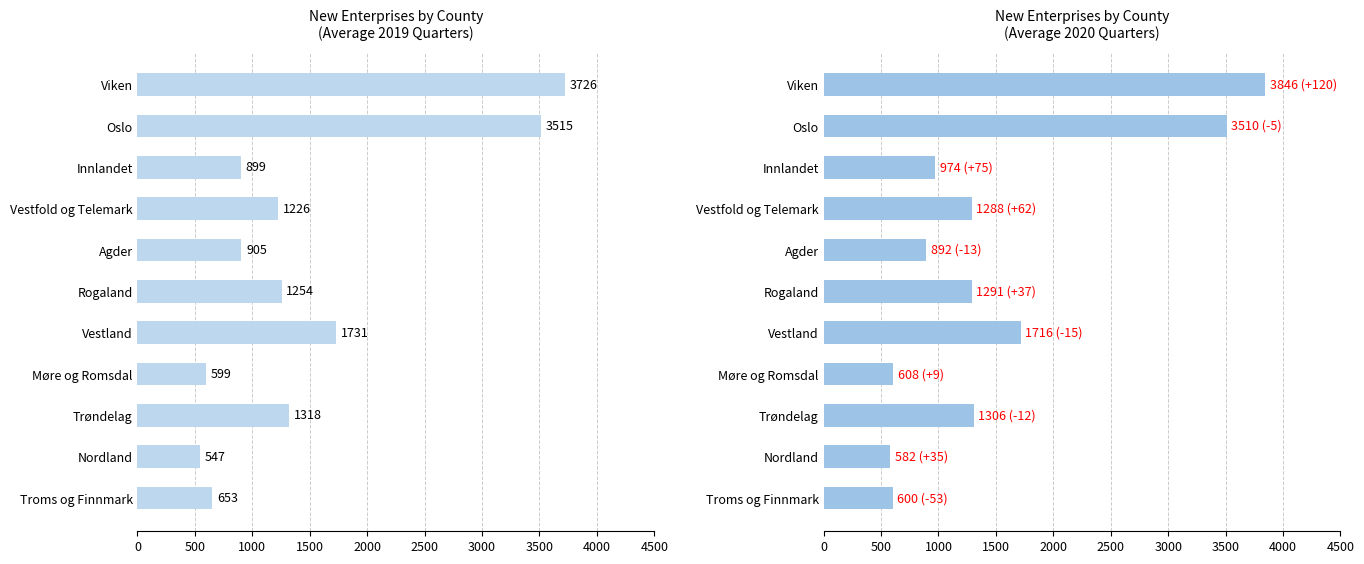

How many data points in Avg 2020 are less than 1288?

5